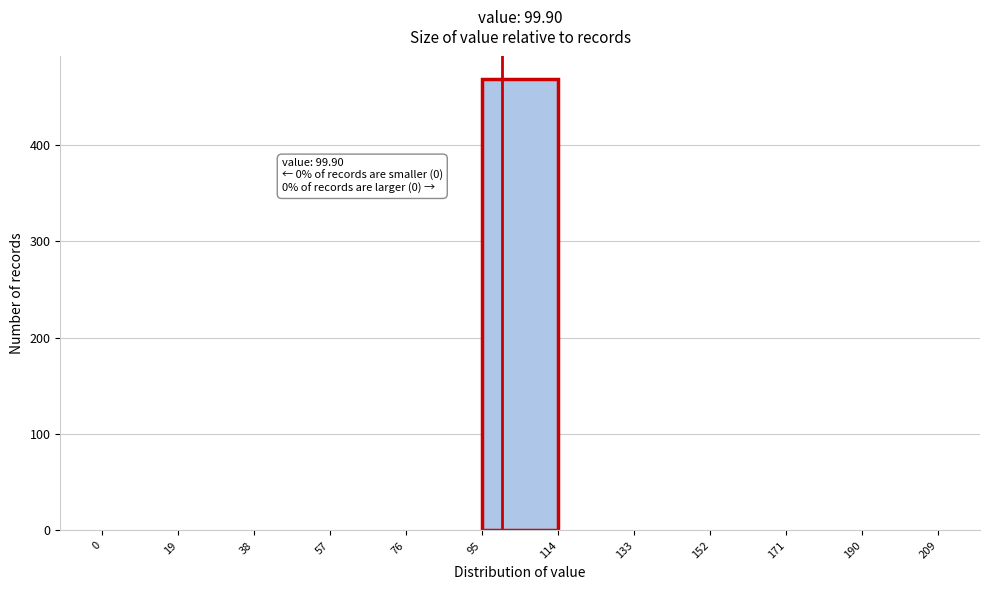

Over which range of the x-axis is the bar tallest?

95 to 114